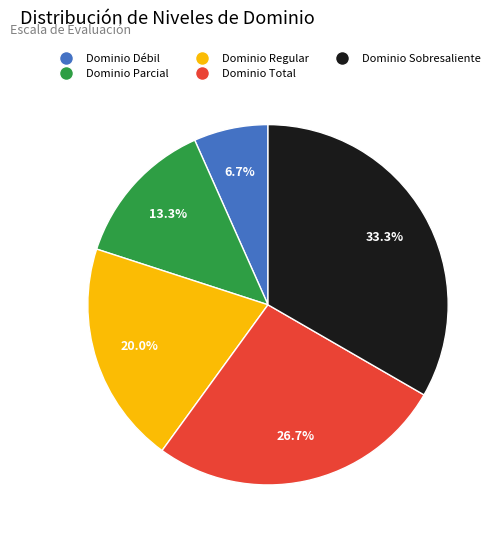

Is there a majority slice in this chart?

No